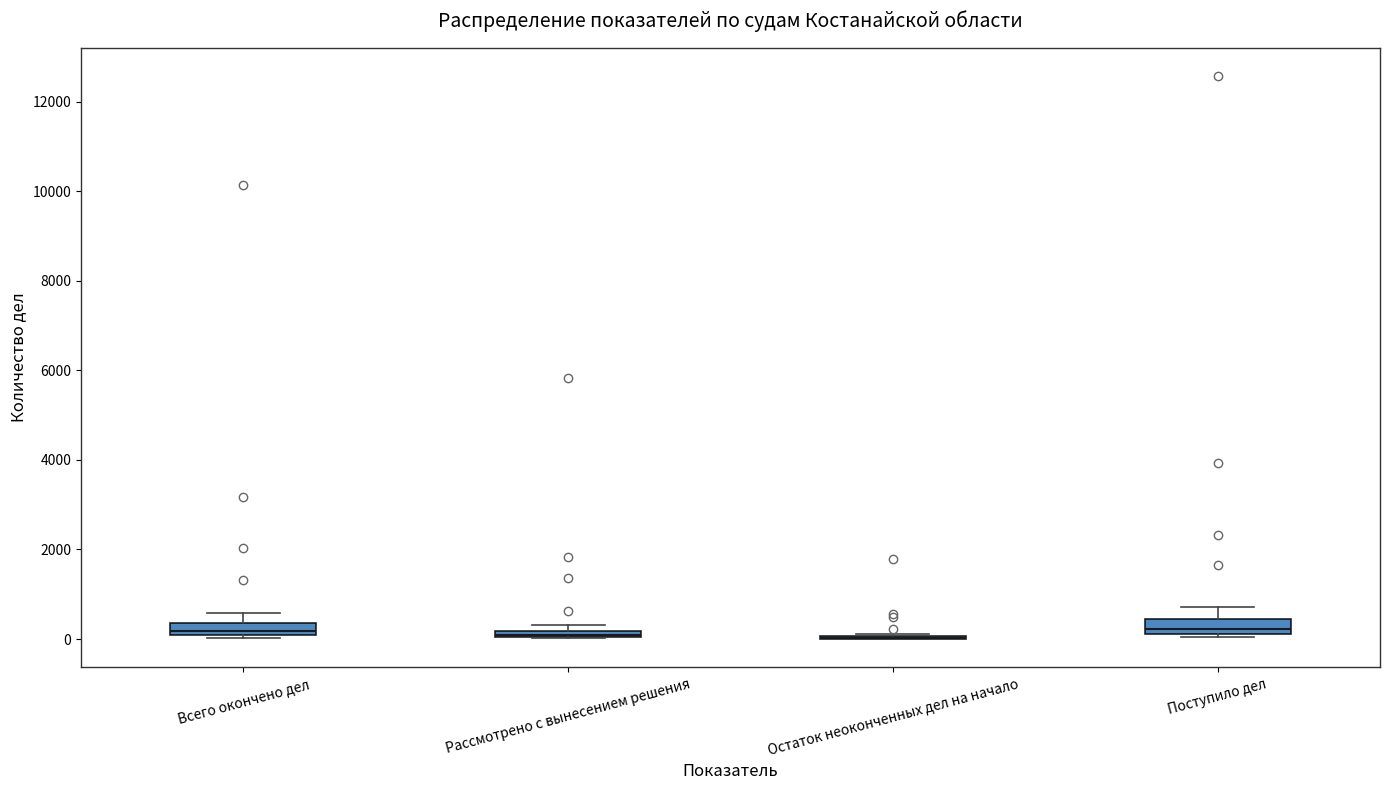

Where is the upper edge of the box for Поступило дел on the y-axis? The values are not printed on the chart, so give them approximately, as read against the axis.

400